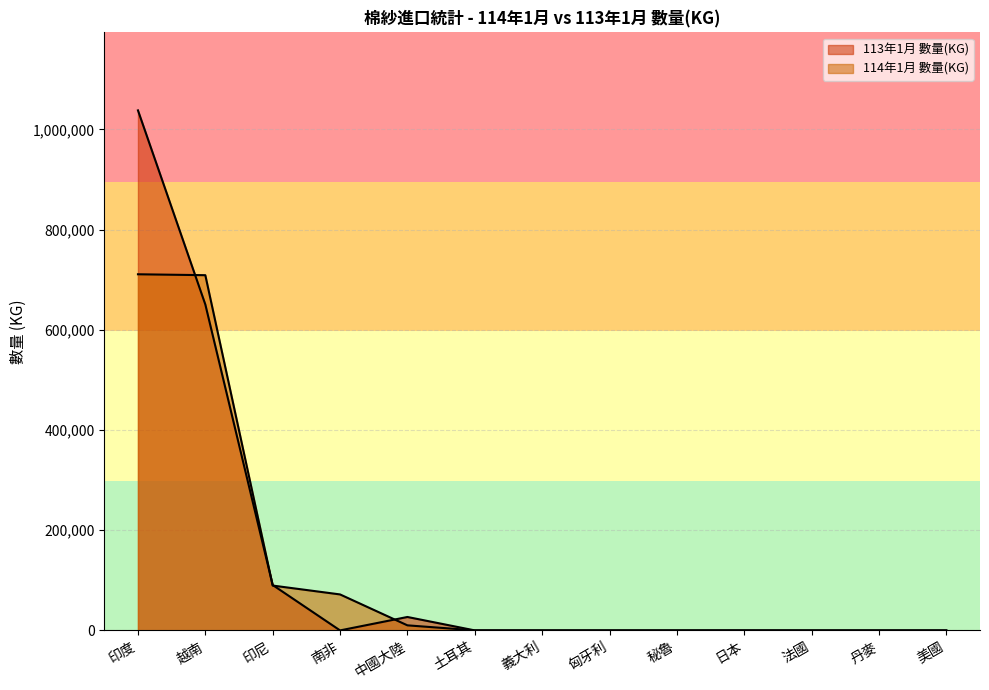

What is the approximate value of 113年1月 數量(KG) at 中國大陸?

26801